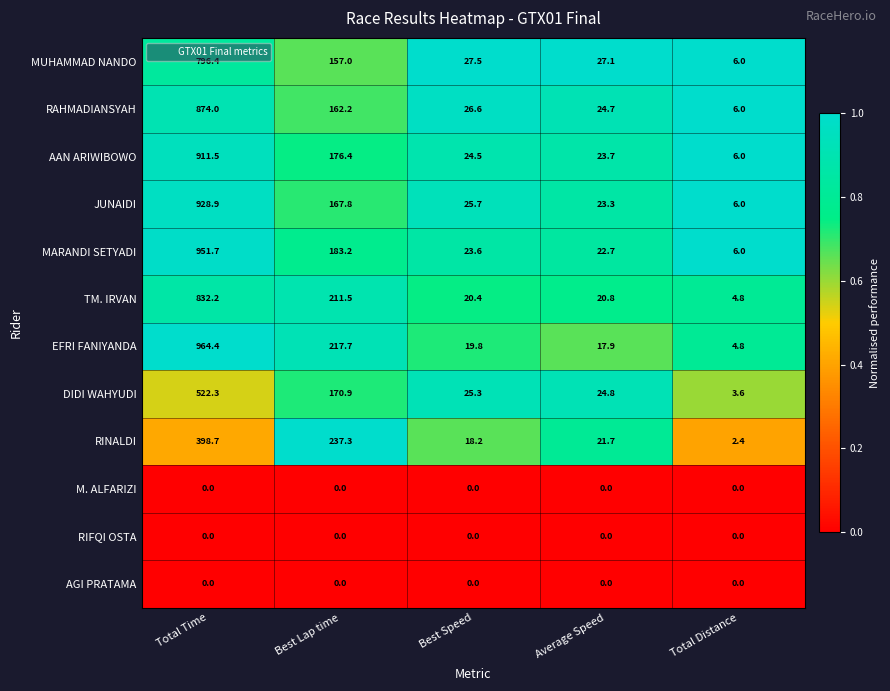

At which category does the chart reach its peak across all series?

Total Time